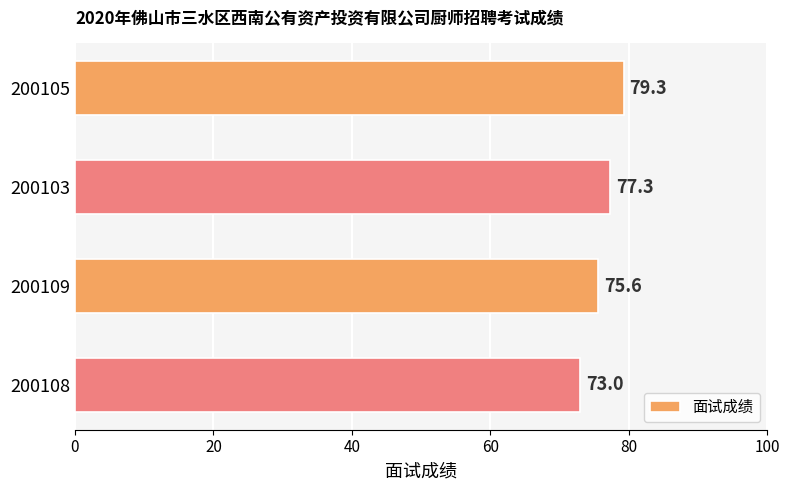

Reading bottom to top, list all the values displayed in this chart.

200108=73.0	200109=75.6	200103=77.3	200105=79.3